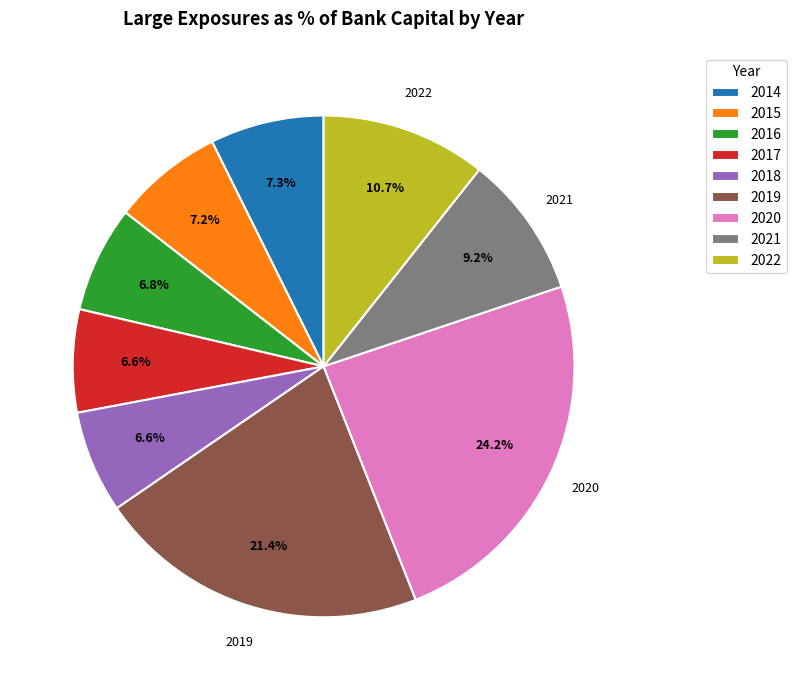

What is the total percentage of 2021 and 2016?

16.0%